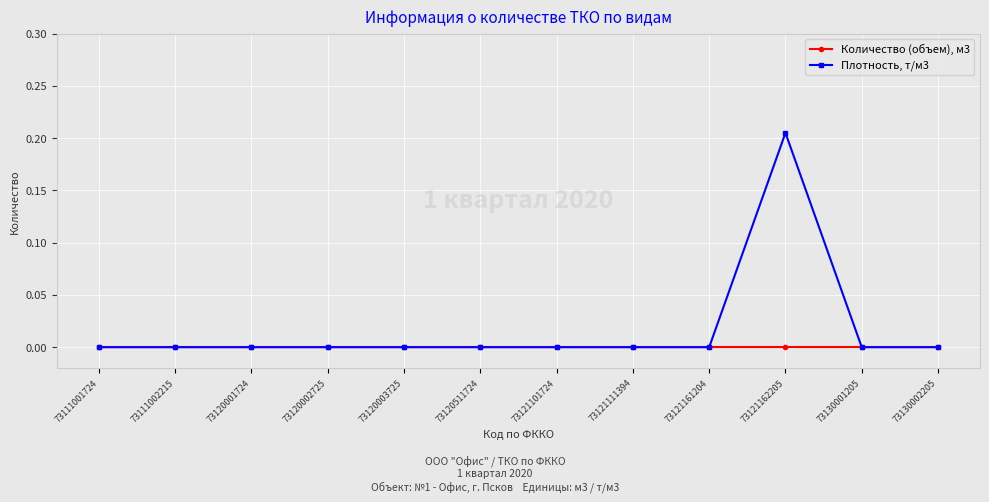

The value of Количество (объем), м3 at 73111002215 is 0.0. True or false?

True